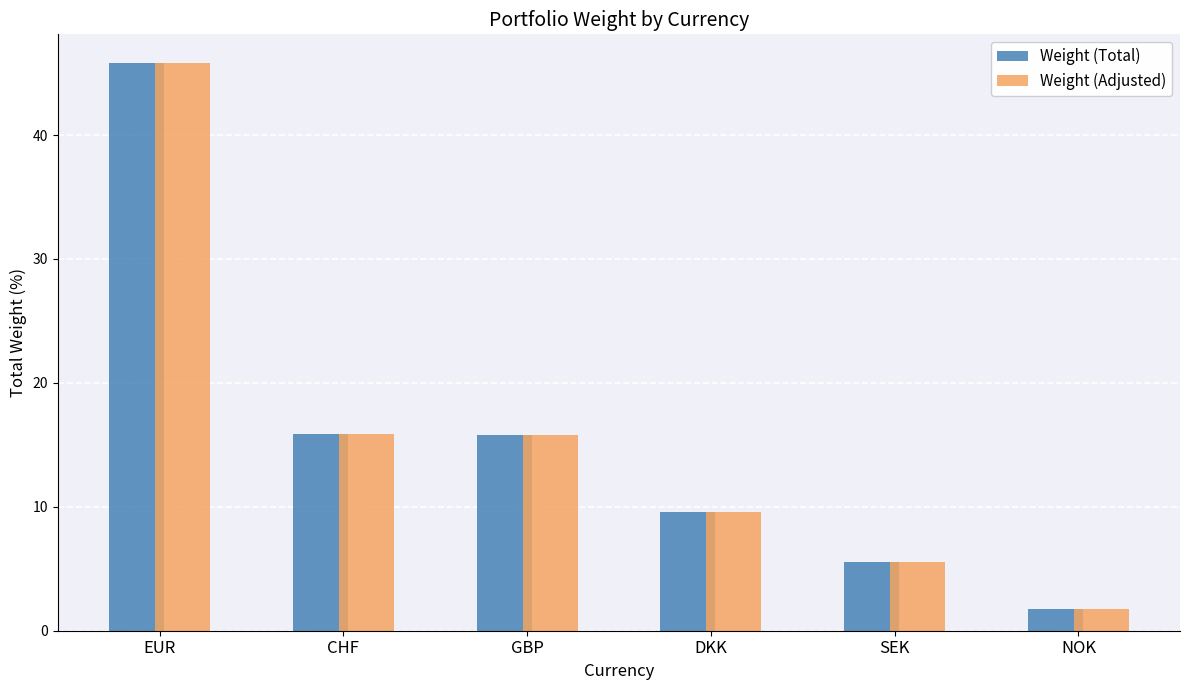

At which label does Weight (Adjusted) first exceed 15?

EUR